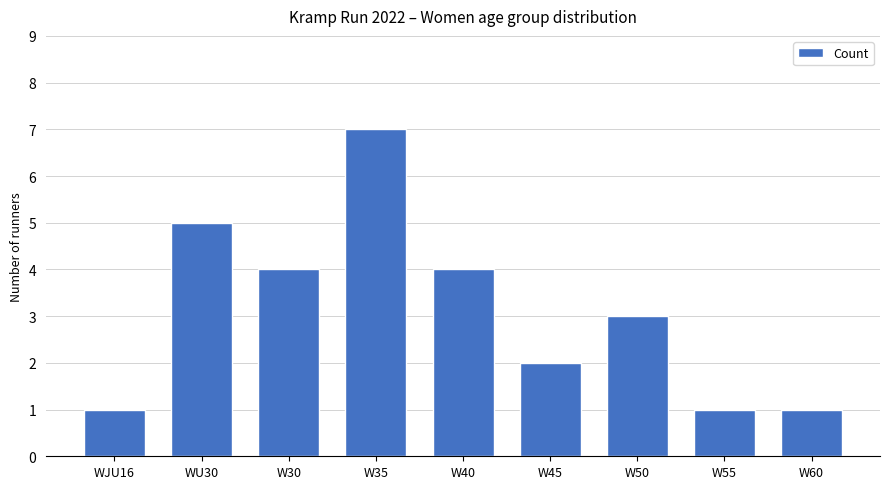

What is the difference between the maximum and minimum values?

6